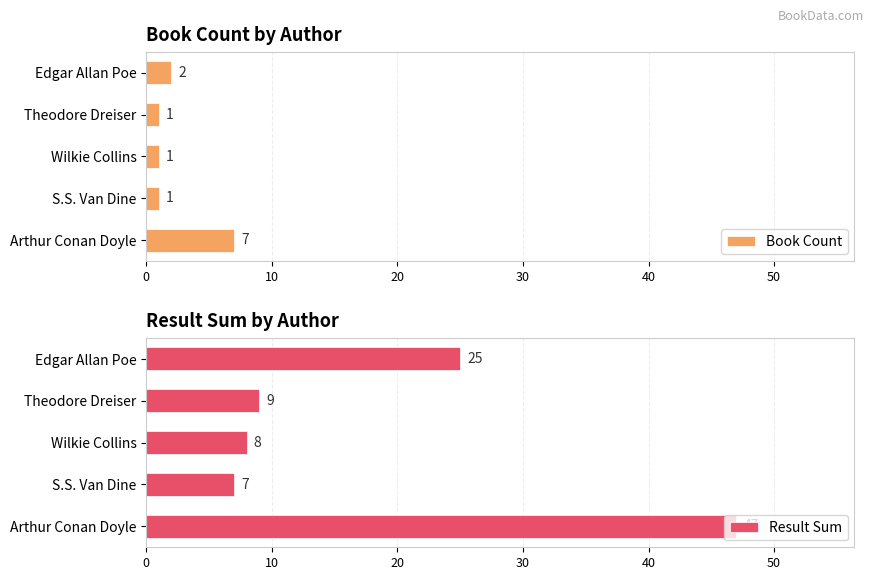

The value of Book Count at Arthur Conan Doyle is 10. True or false?

False